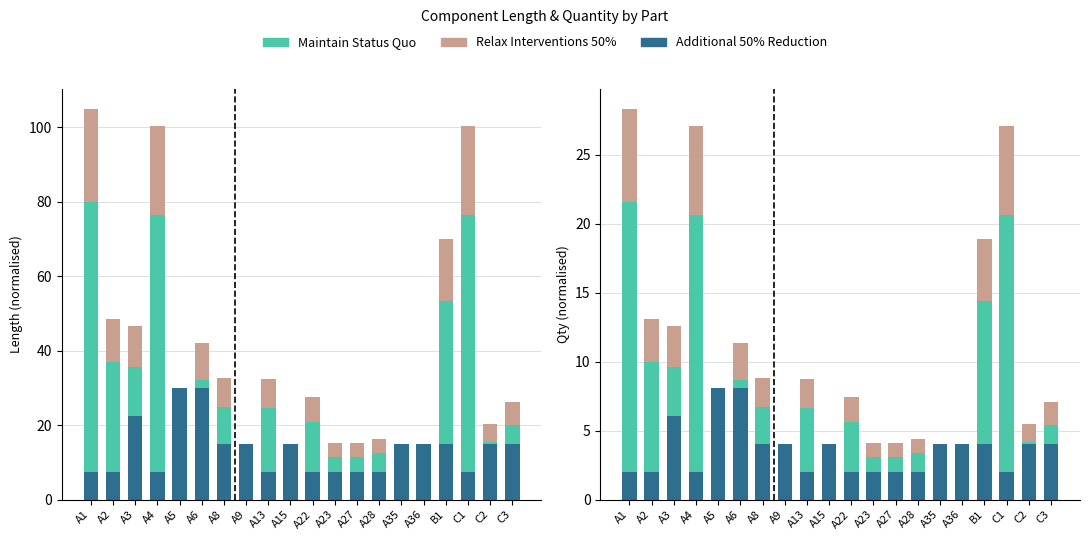

Which has a higher value, A5 or B1?

B1